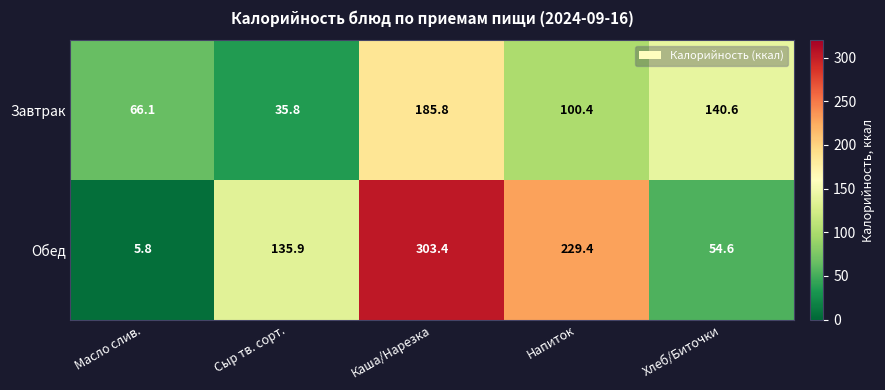

At how many categories does at least one series exceed 244?

1